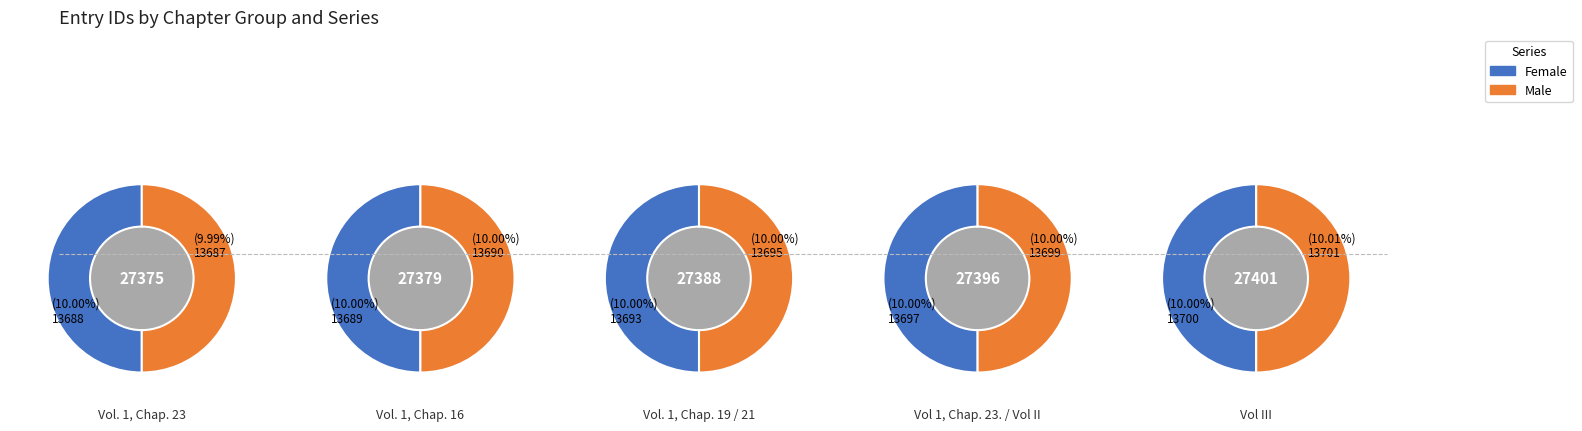

The Vol 1, Chap. 23. / Vol II slice represents 20% of the pie. True or false?

True